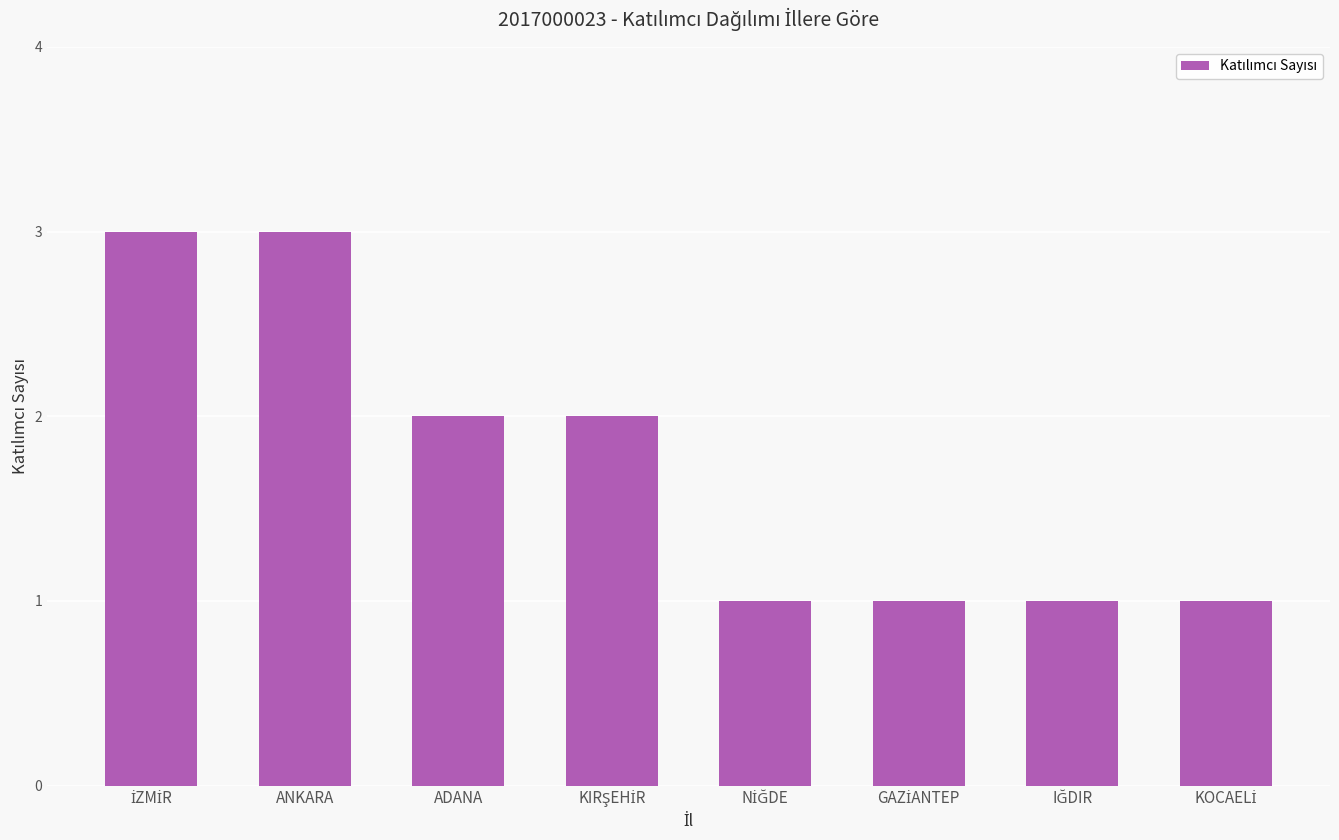

What is the value of the 8th bar from the left?

1